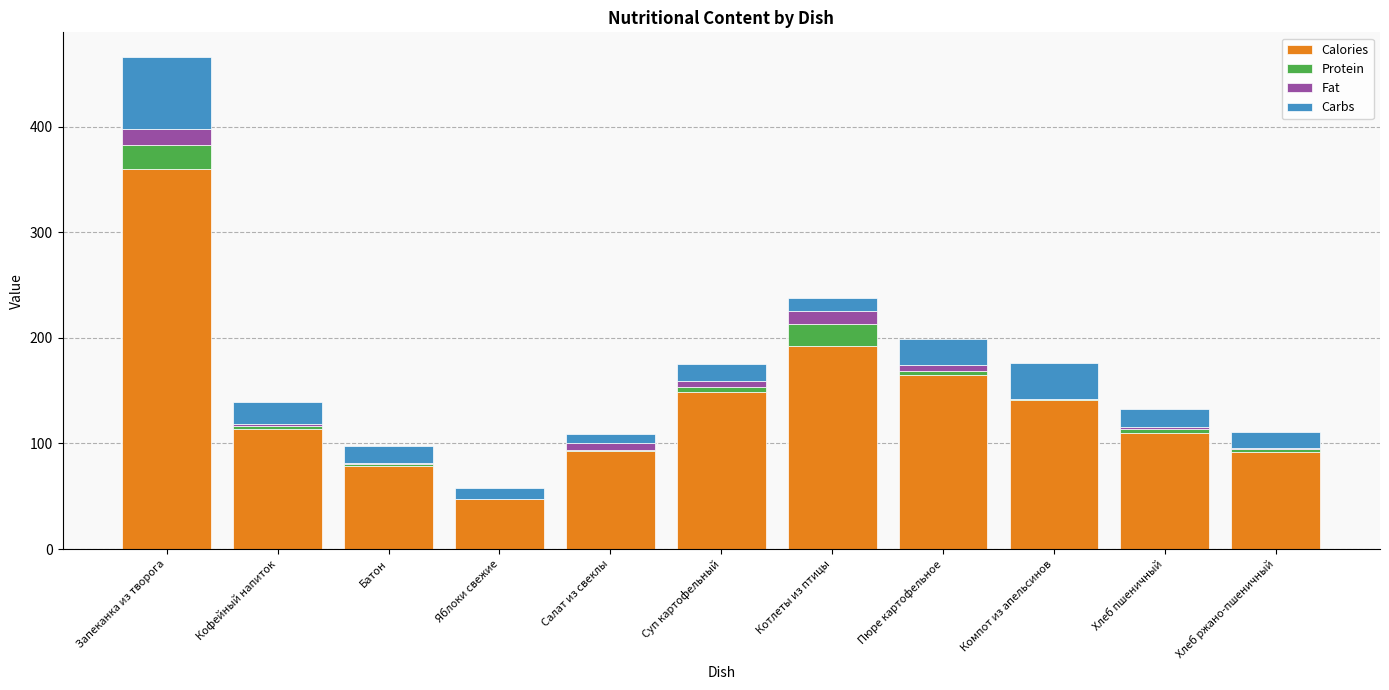

At which category is the sum across all series the highest?

Запеканка из творога